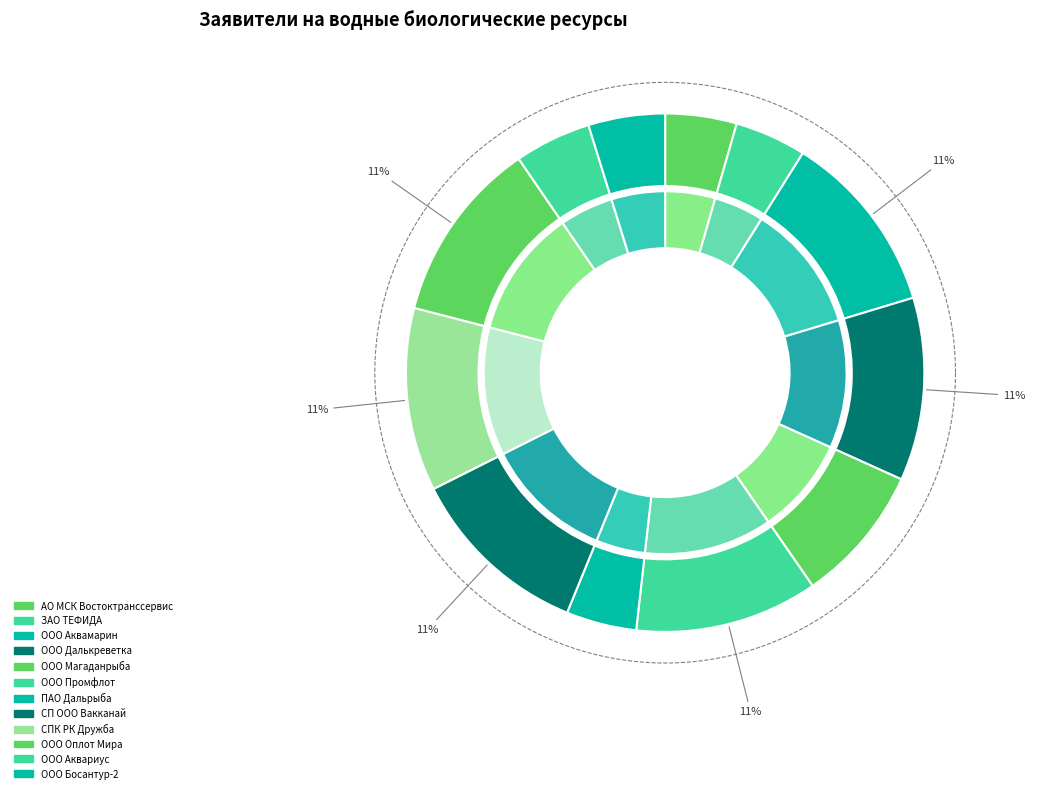

To the nearest percent, what is the combined percentage of АО МСК Востоктранссервис and ООО Далькреветка?

16%